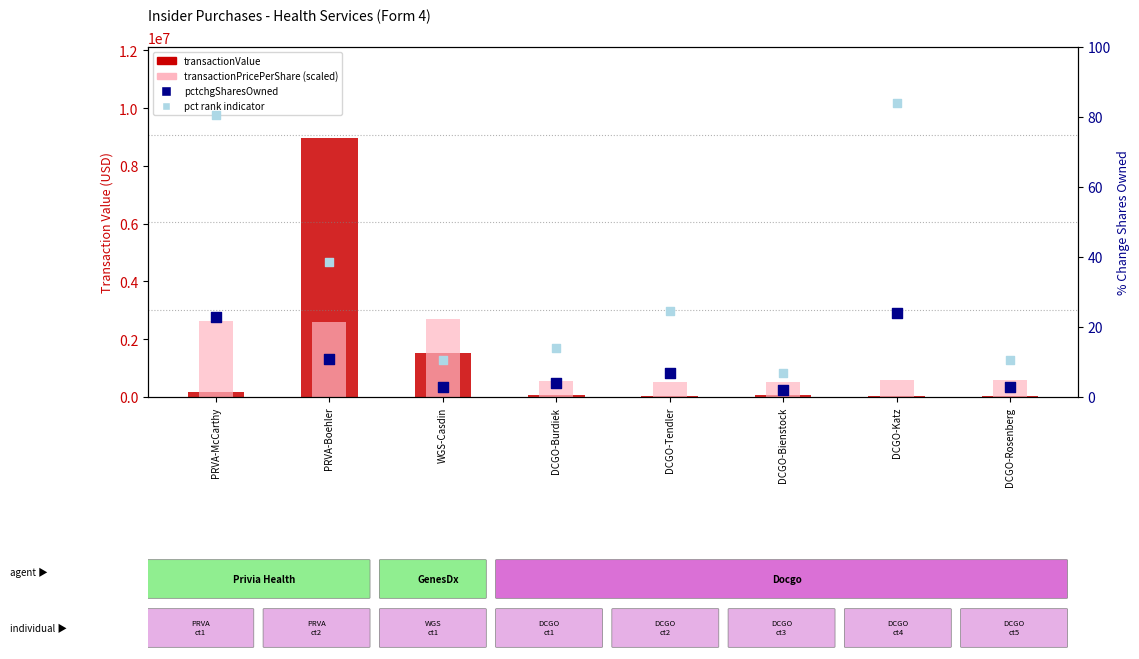

What are all the series names shown in the legend?

transactionValue, transactionPricePerShare (scaled), pctchgSharesOwned, pct rank indicator